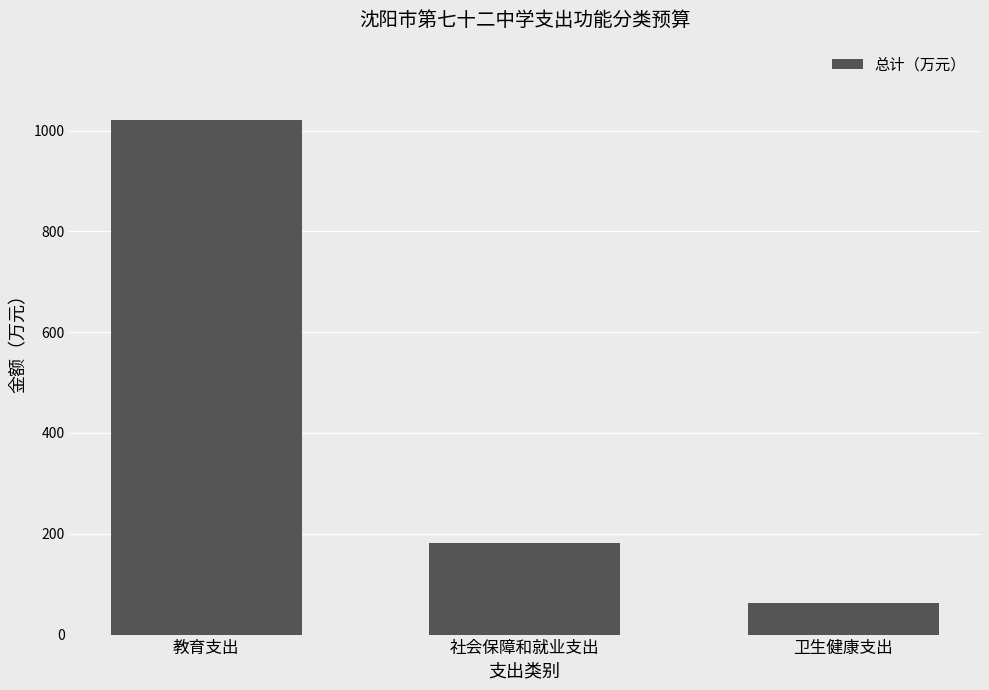

How many data points are above 182?

2